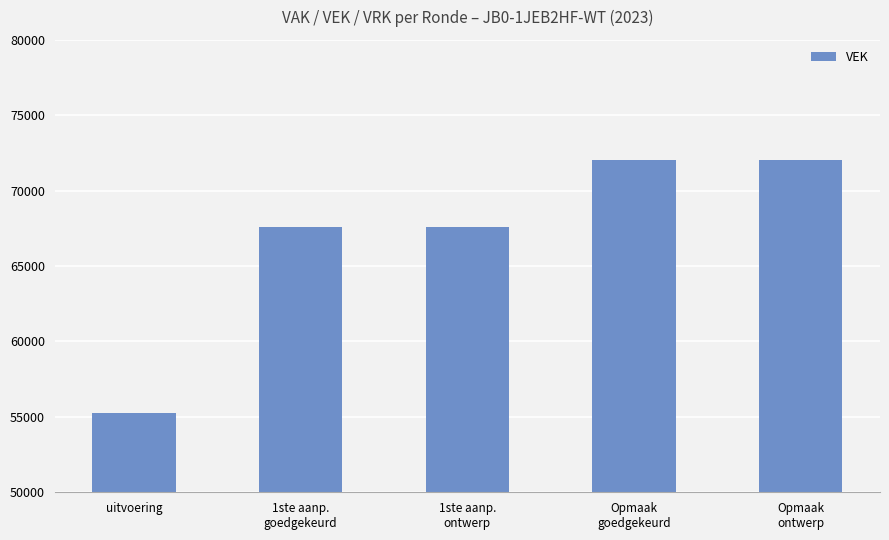

What is the smallest value displayed?

55265